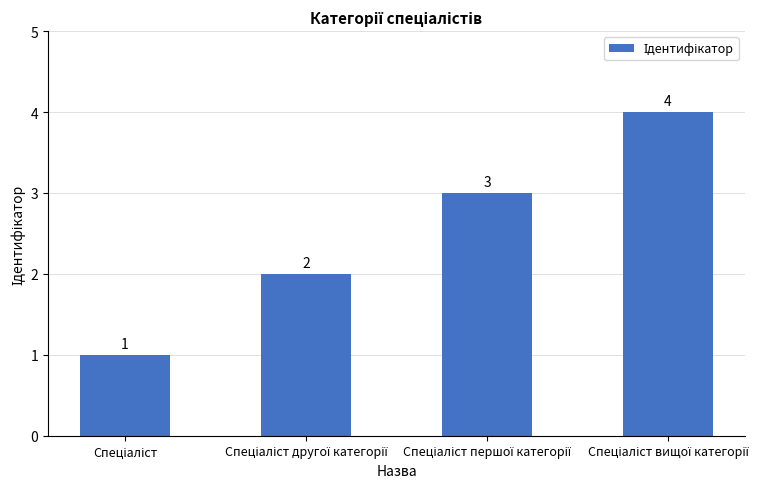

What is the value of the 4th bar from the left?

4